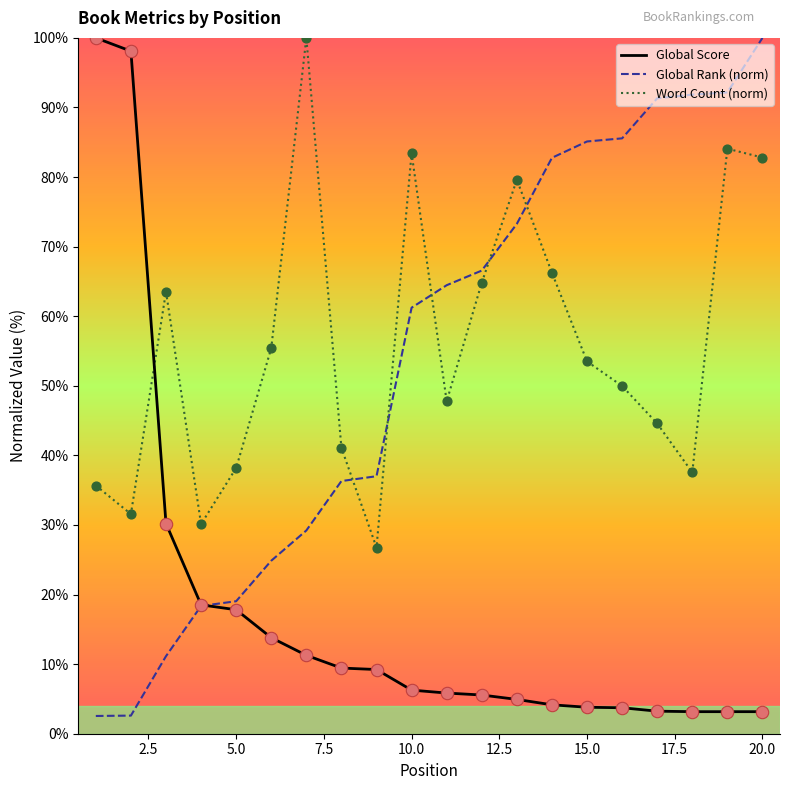

True or false: Global Rank (norm) and Word Count (norm) intersect in this chart.

True